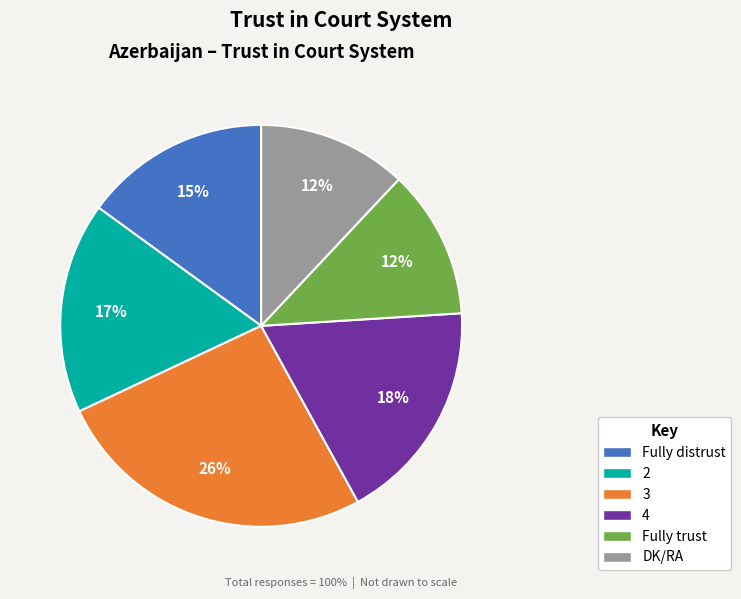

To the nearest percent, what is the difference between the largest and smallest slice percentages?

14%